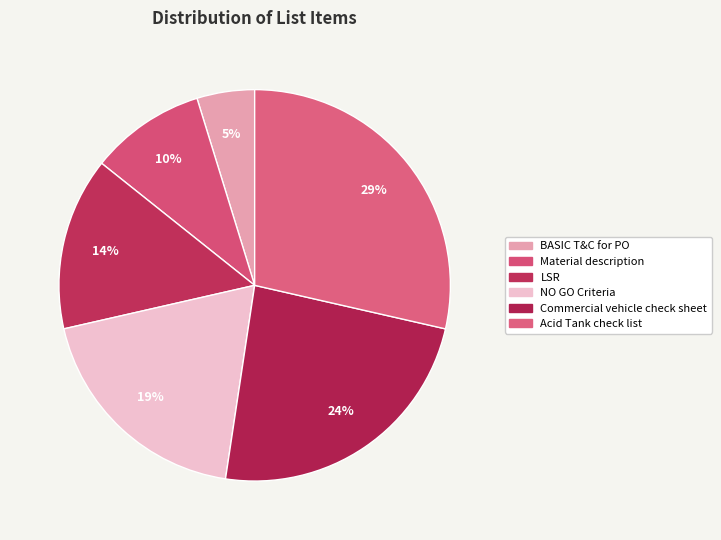

How many slices are in this pie chart?

6